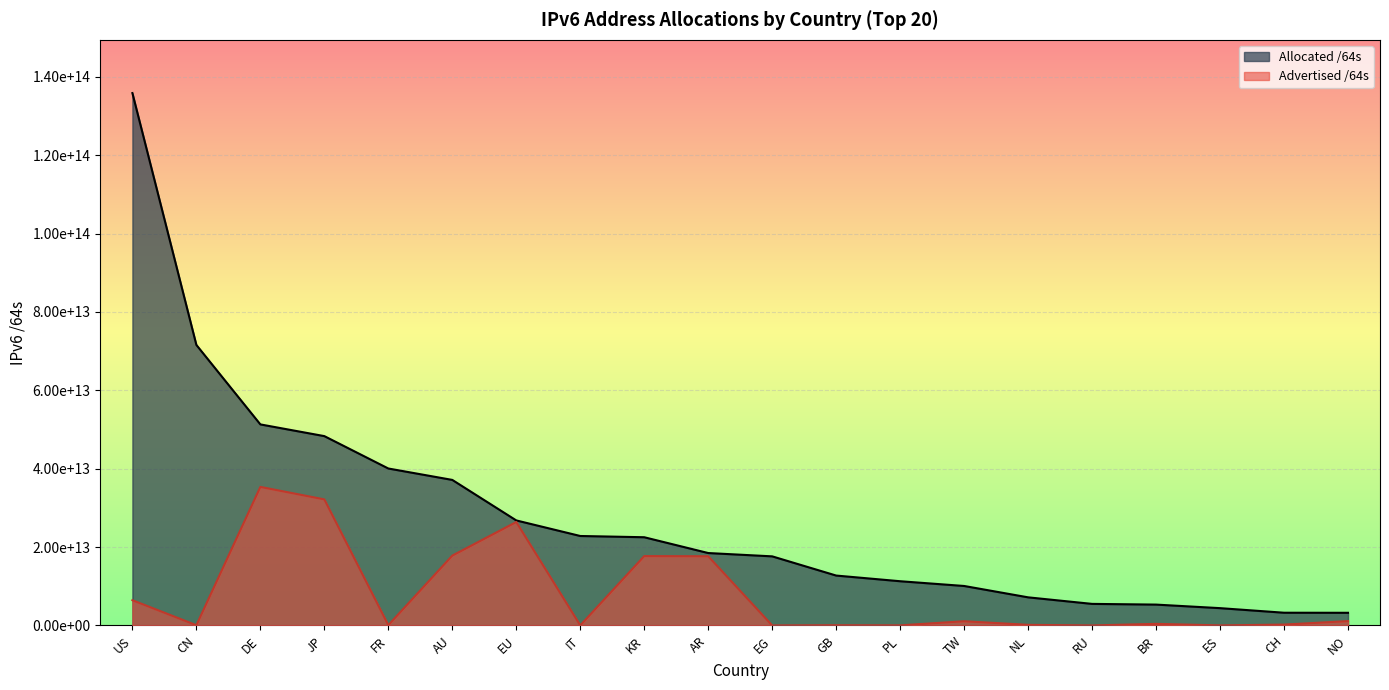

Is the value of Allocated /64s at KR greater than the value of Advertised /64s at JP?

No